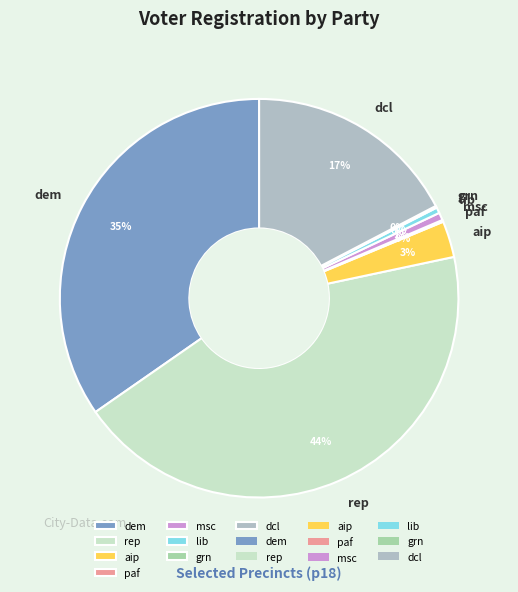

Does any single category account for the majority?

No